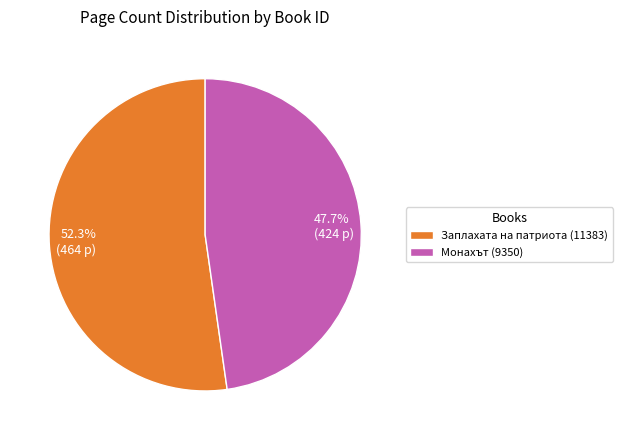

Which has a higher value, Монахът (9350) or Заплахата на патриота (11383)?

Заплахата на патриота (11383)